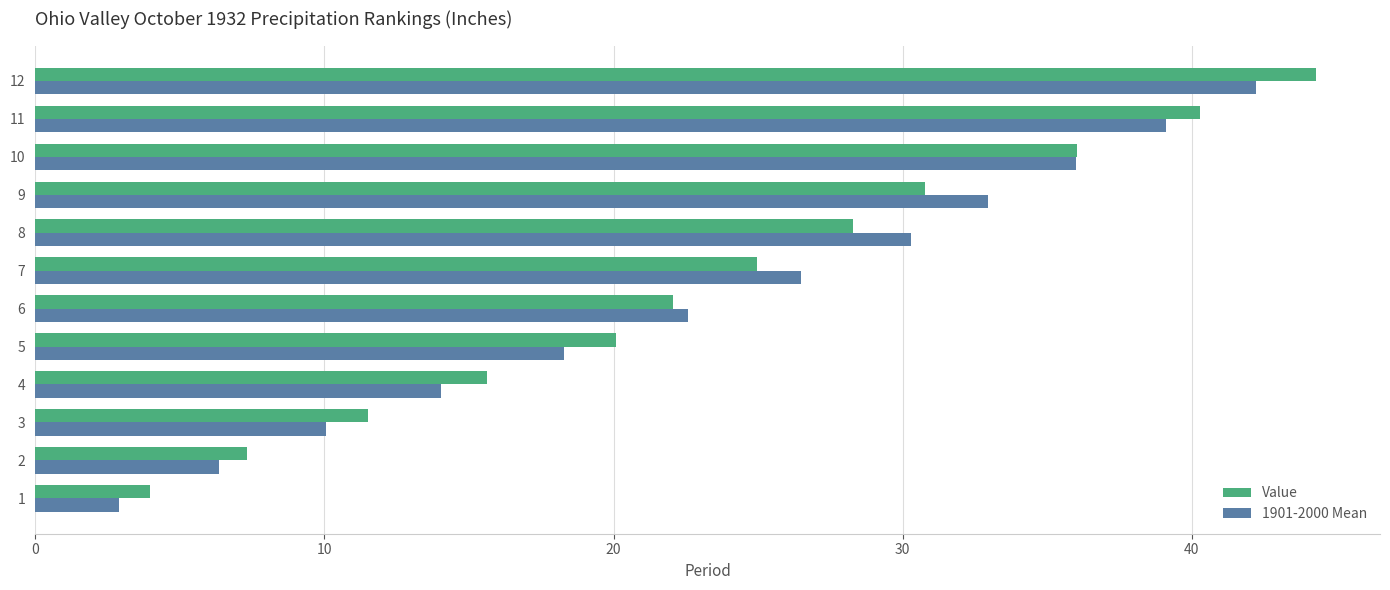

The value of Value at 2 is 4.7. True or false?

False